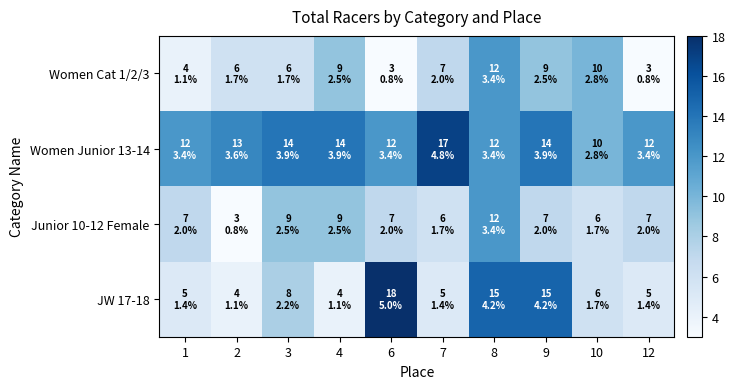

Reading left to right, what are all the values shown in this chart?

Women Cat 1/2/3: 1=4	2=6	3=6	4=9	6=3	7=7	8=12	9=9	10=10	12=3
Women Junior 13-14: 1=12	2=13	3=14	4=14	6=12	7=17	8=12	9=14	10=10	12=12
Junior 10-12 Female: 1=7	2=3	3=9	4=9	6=7	7=6	8=12	9=7	10=6	12=7
JW 17-18: 1=5	2=4	3=8	4=4	6=18	7=5	8=15	9=15	10=6	12=5